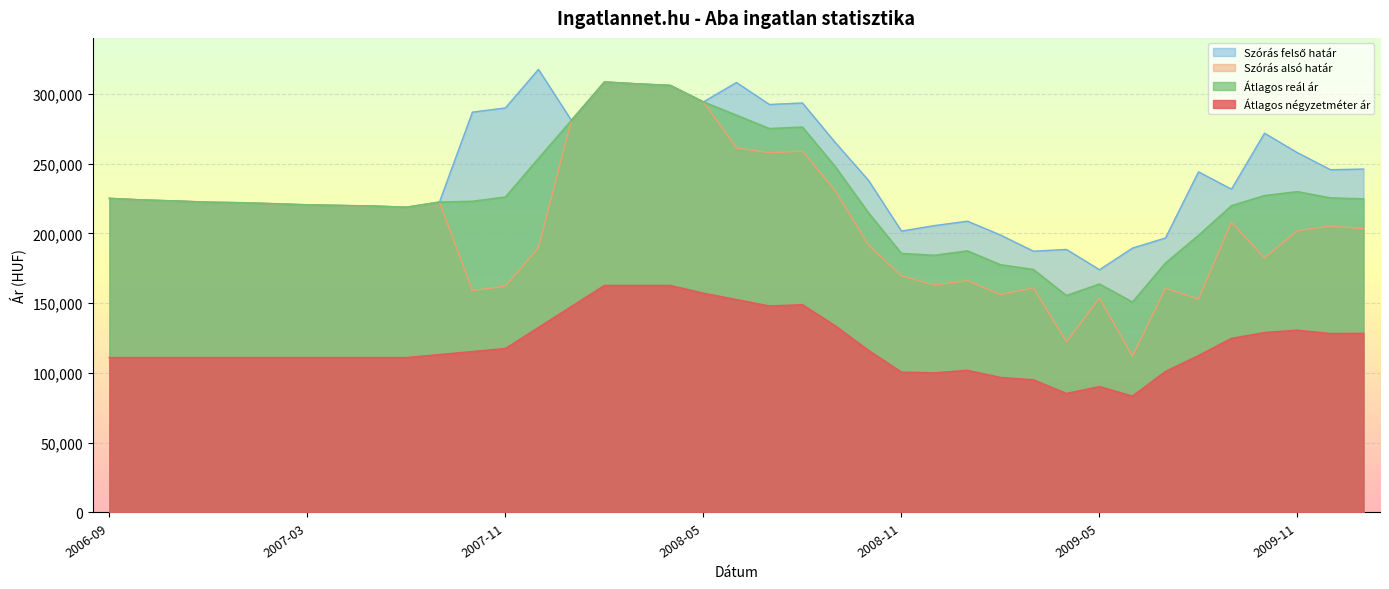

At which label does Átlagos négyzetméter ár first exceed 112325?

2007-07